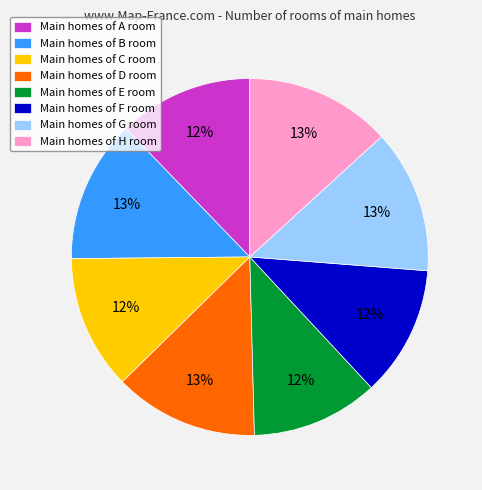

Count the number of slices in the pie.

8